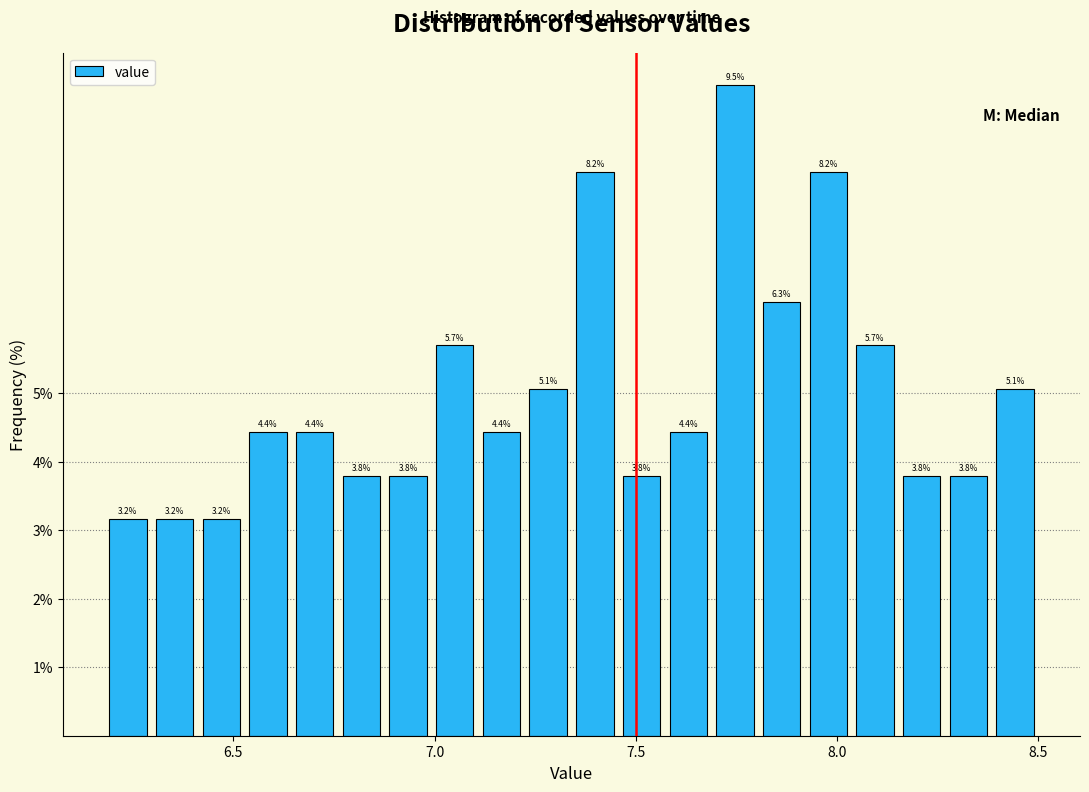

Read against the x-axis, roughly where is the centre of the tallest bar?

7.75